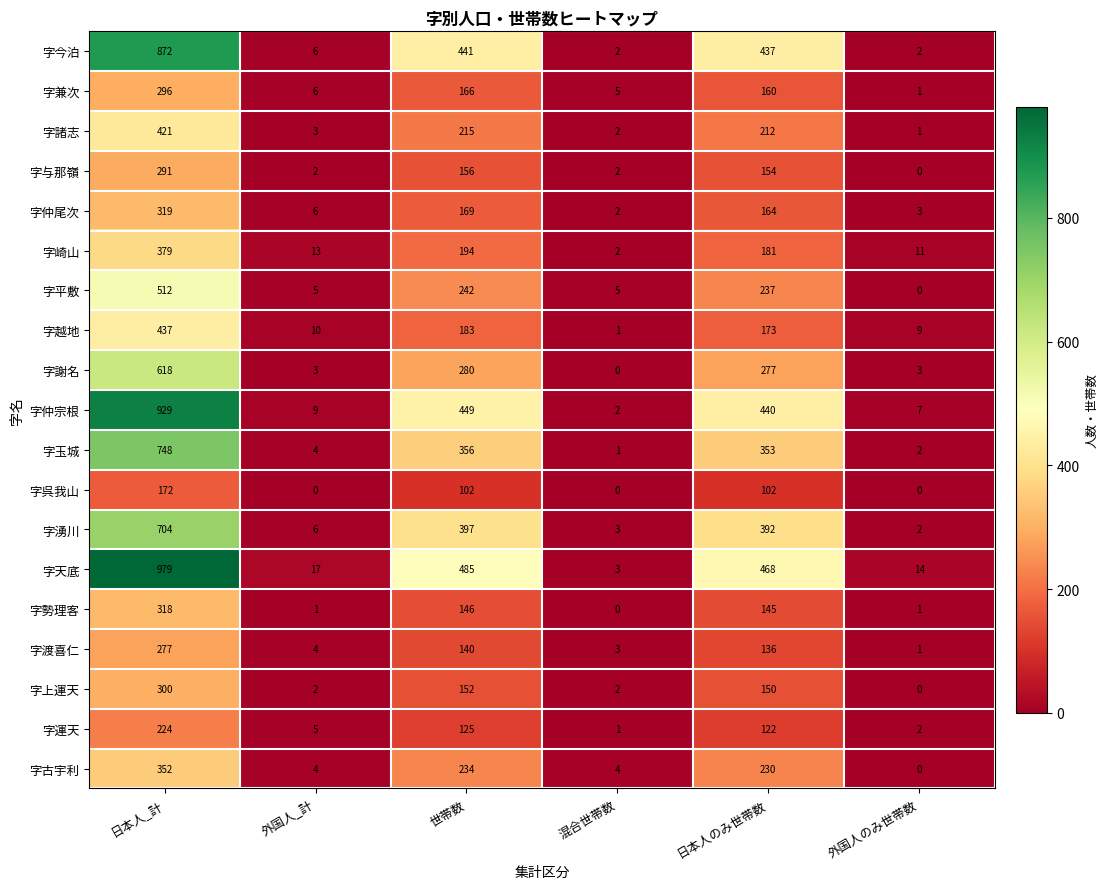

At how many categories does at least one series exceed 731?

1